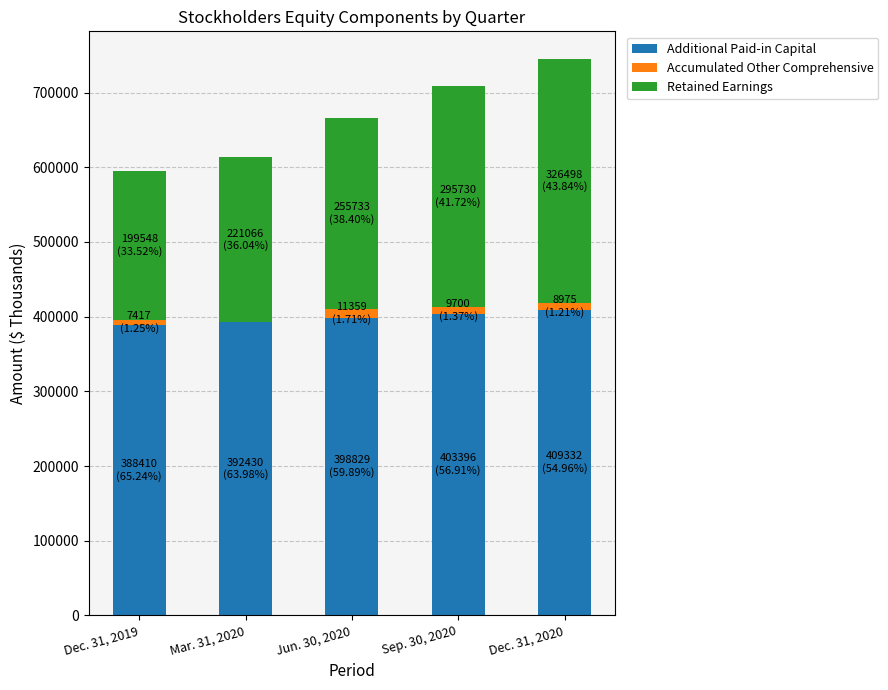

Reading right to left, extract all data points from this chart.

Additional Paid-in Capital: Dec. 31, 2020=409332	Sep. 30, 2020=403396	Jun. 30, 2020=398829	Mar. 31, 2020=392430	Dec. 31, 2019=388410
Accumulated Other Comprehensive: Dec. 31, 2020=8975	Sep. 30, 2020=9700	Jun. 30, 2020=11359	Mar. 31, 2020=-166	Dec. 31, 2019=7417
Retained Earnings: Dec. 31, 2020=326498	Sep. 30, 2020=295730	Jun. 30, 2020=255733	Mar. 31, 2020=221066	Dec. 31, 2019=199548